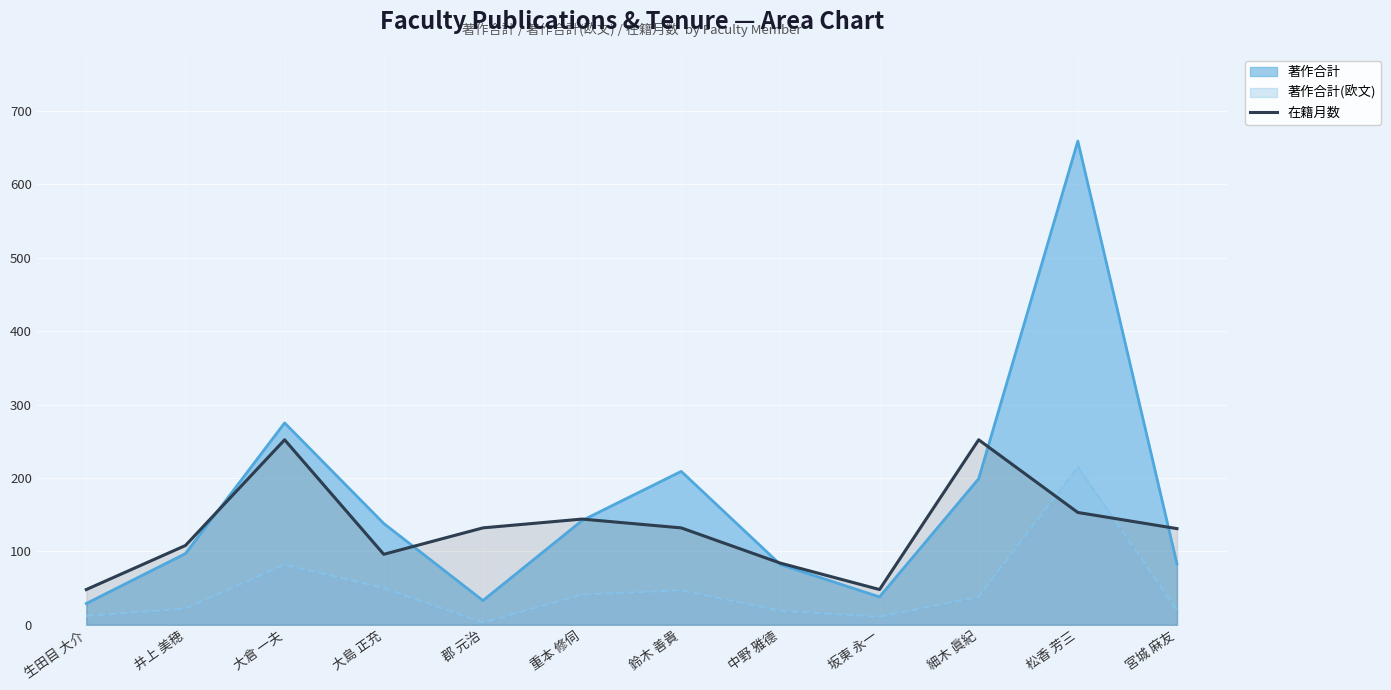

How many points are lower than both their immediate neighbors (excluding endpoints)?

2